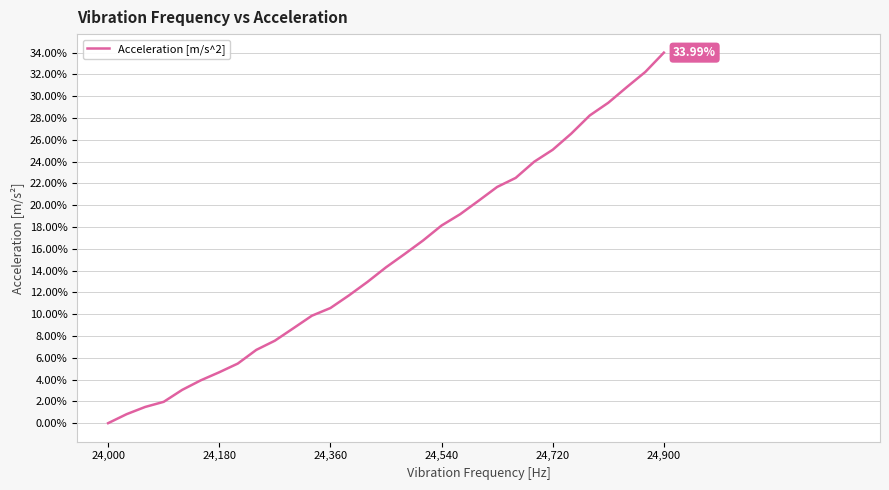

Does the chart have visible grid lines?

Yes